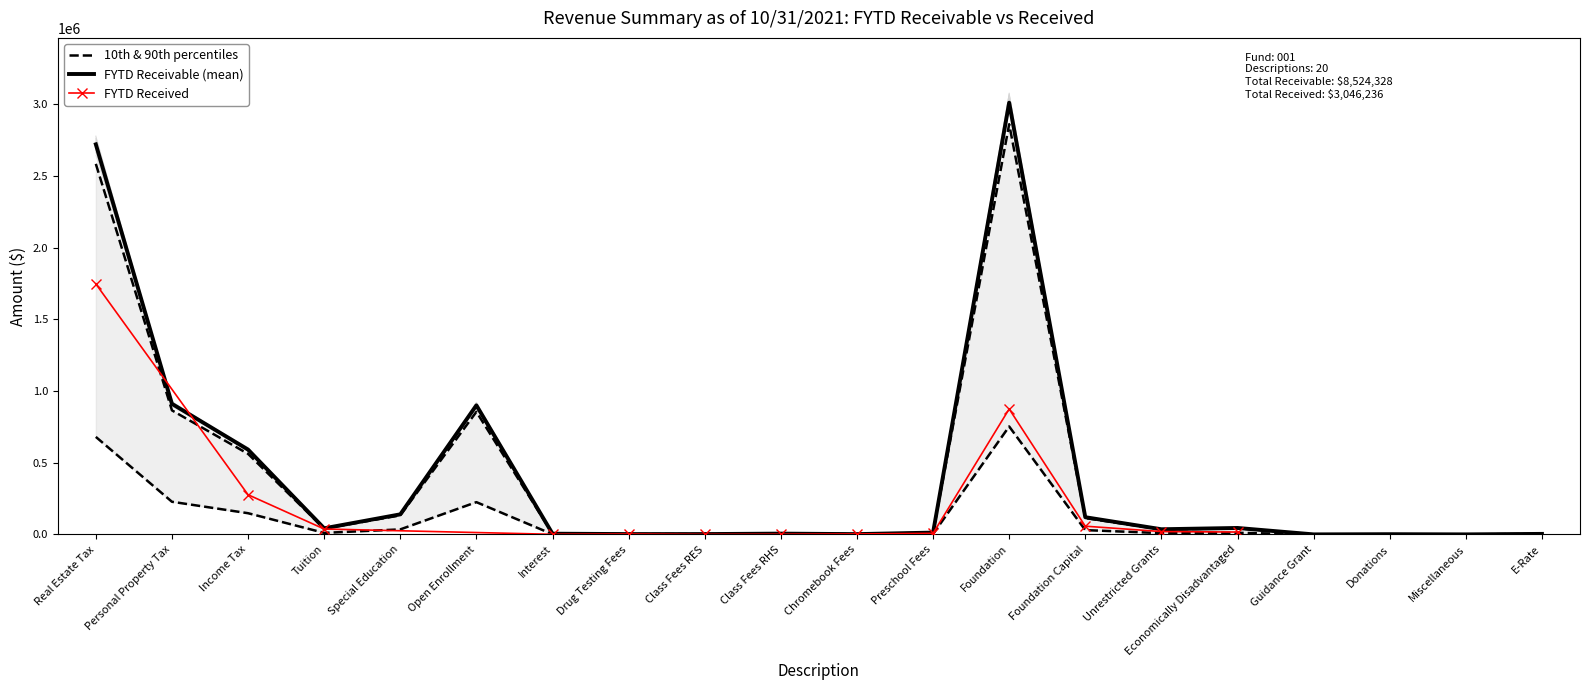

What is the sum of all values?

8124104.5